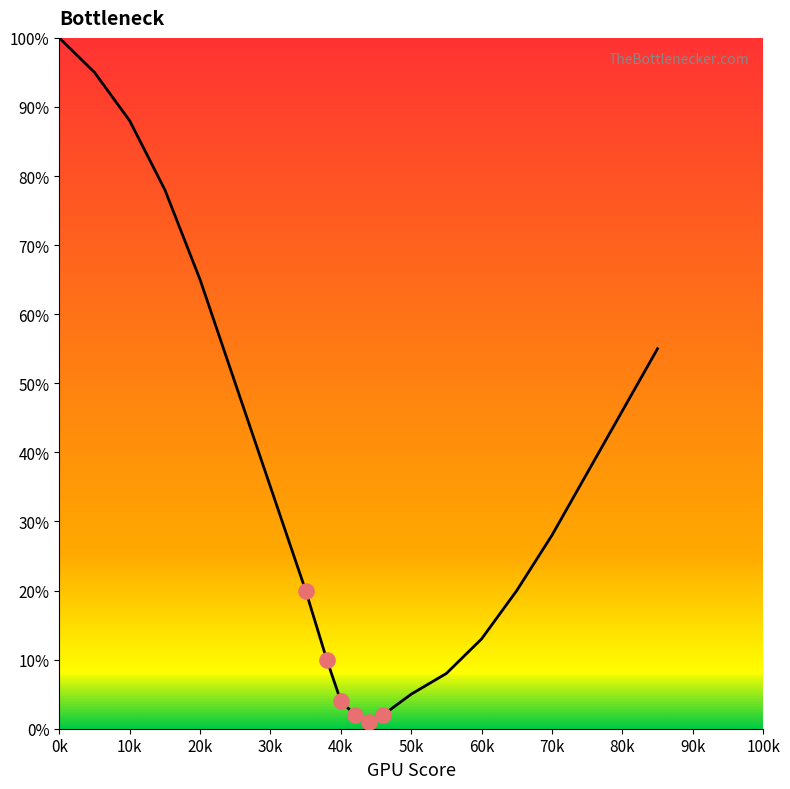

What is the difference between the maximum and minimum values?

99